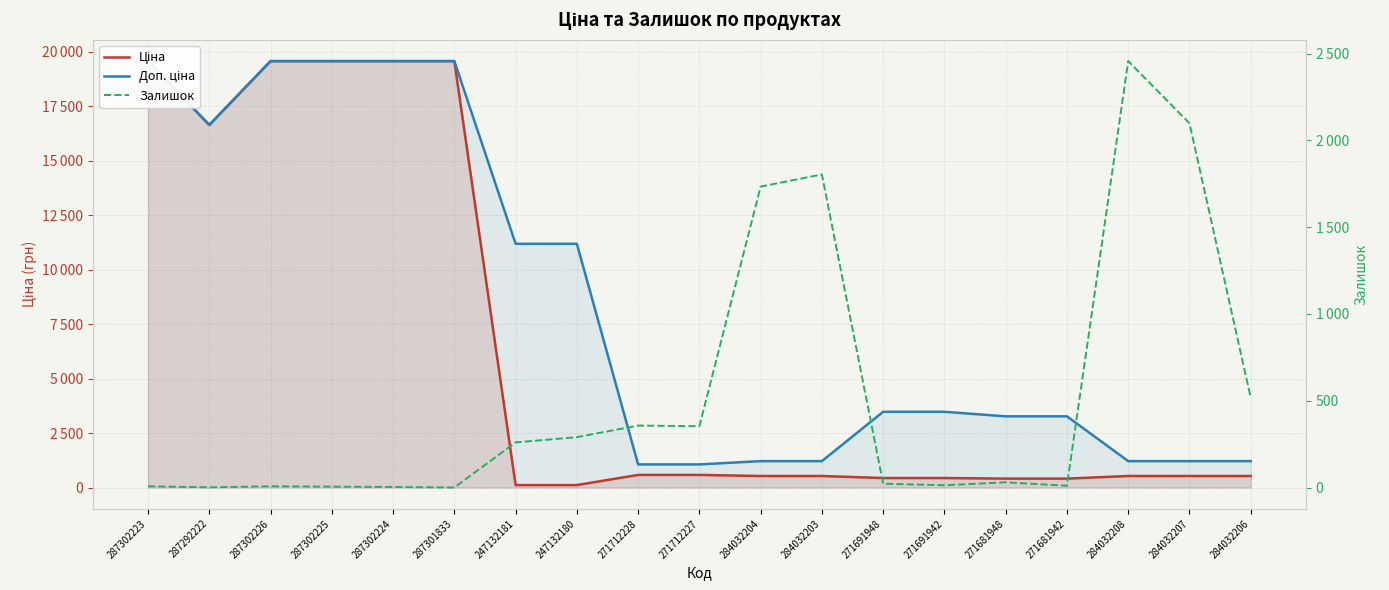

At which label does Доп. ціна reach its peak?

287302223